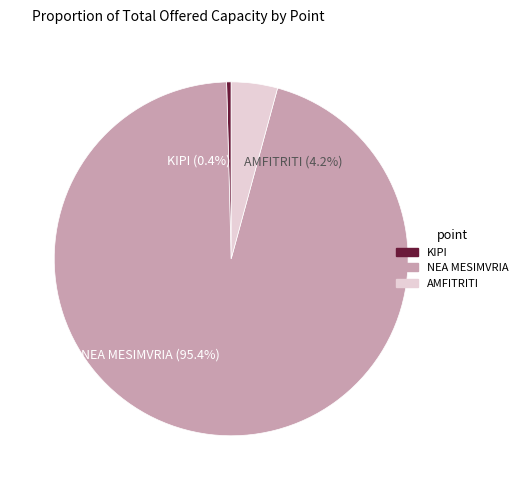

How many slices are in this pie chart?

3